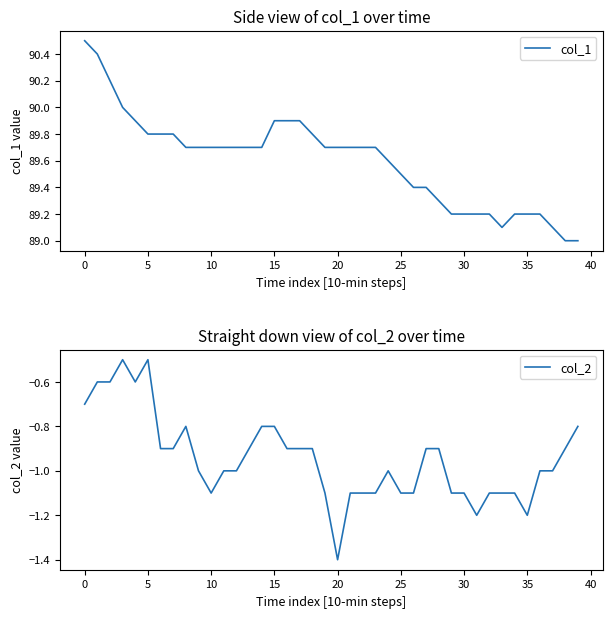

What is the value of the col_1 point at the 11th from the left?

89.7